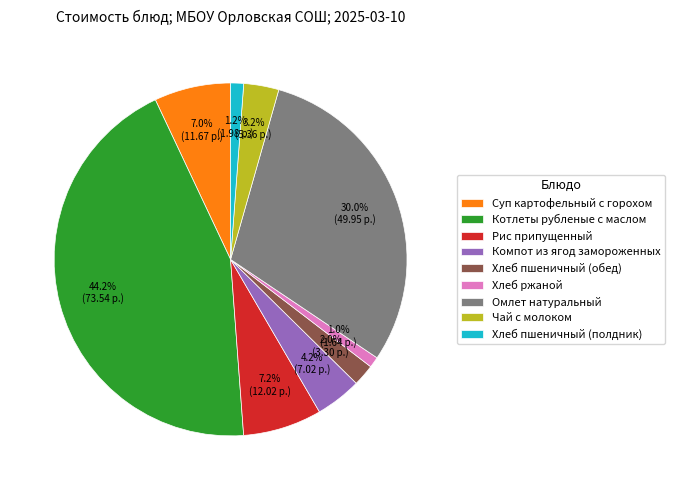

Count the number of slices in the pie.

9